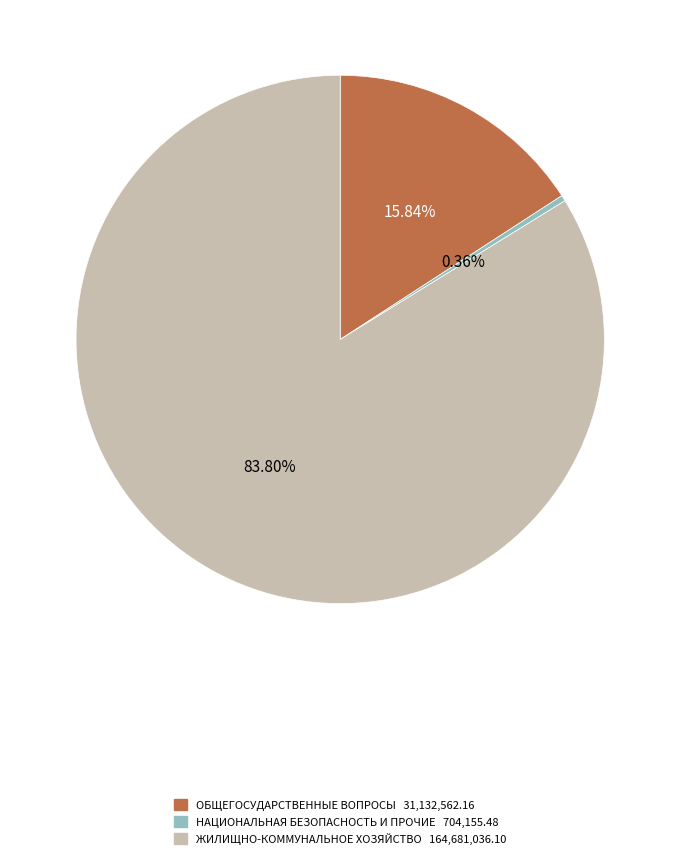

Count the number of slices in the pie.

3